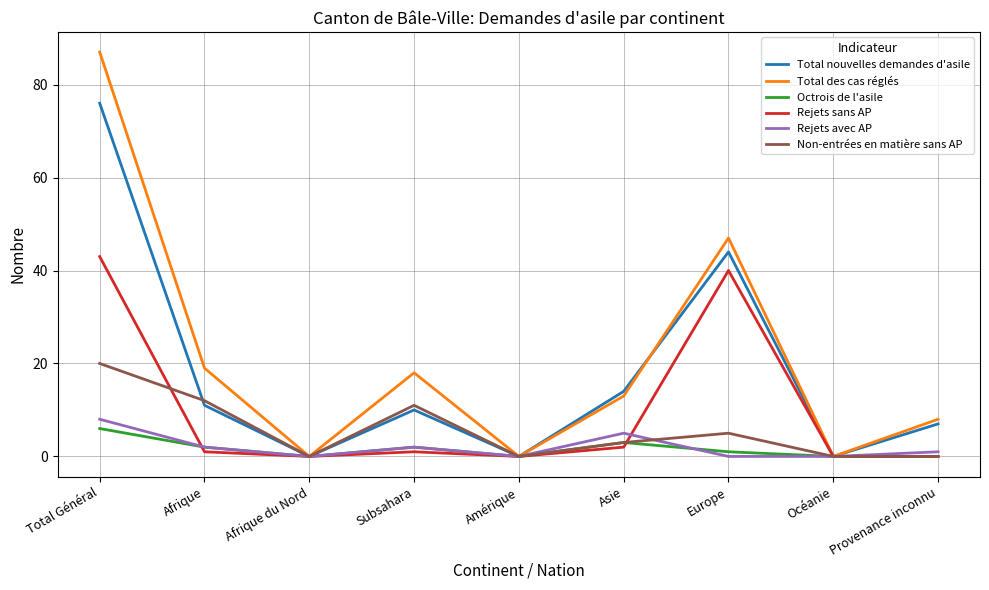

The value of Rejets avec AP at Amérique is 0. True or false?

True